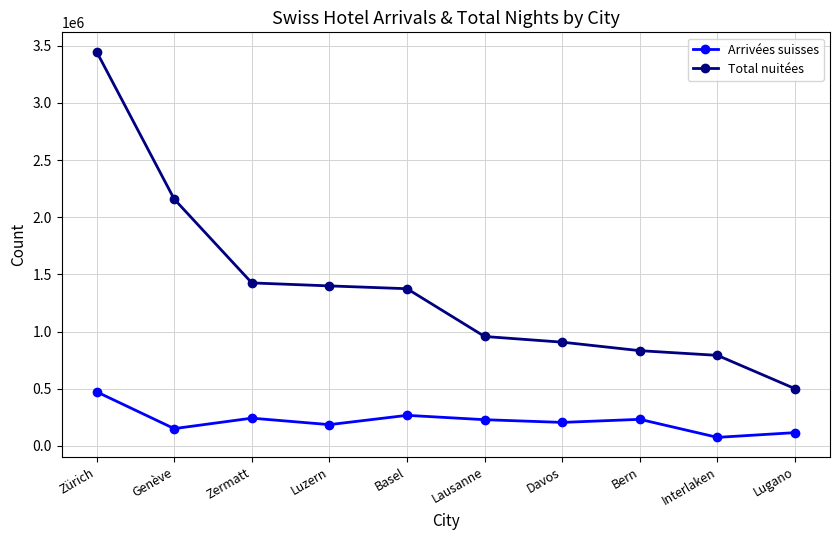

What are all the series names shown in the legend?

Arrivées suisses, Total nuitées